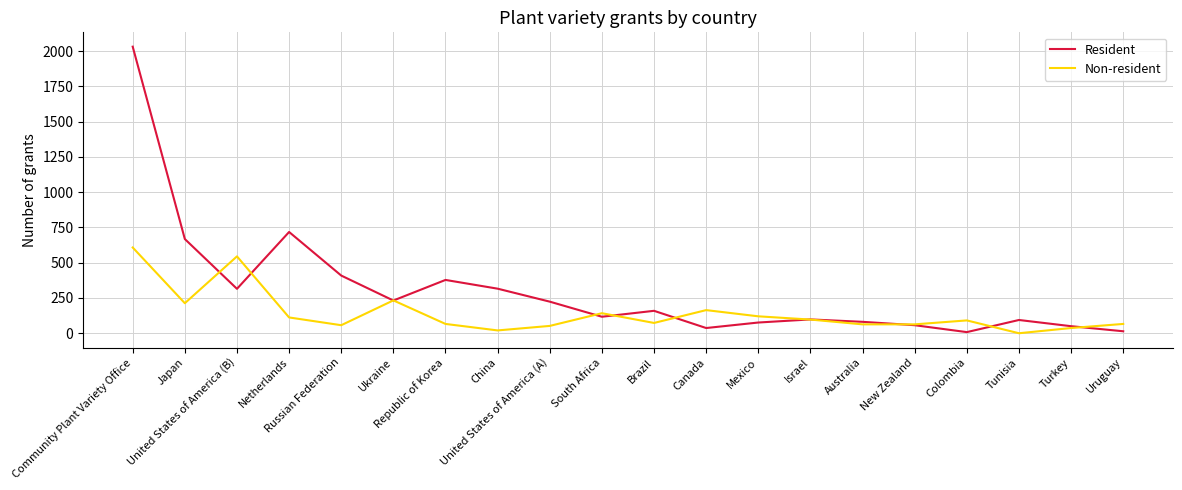

What is the highest value of the Resident series?

2032